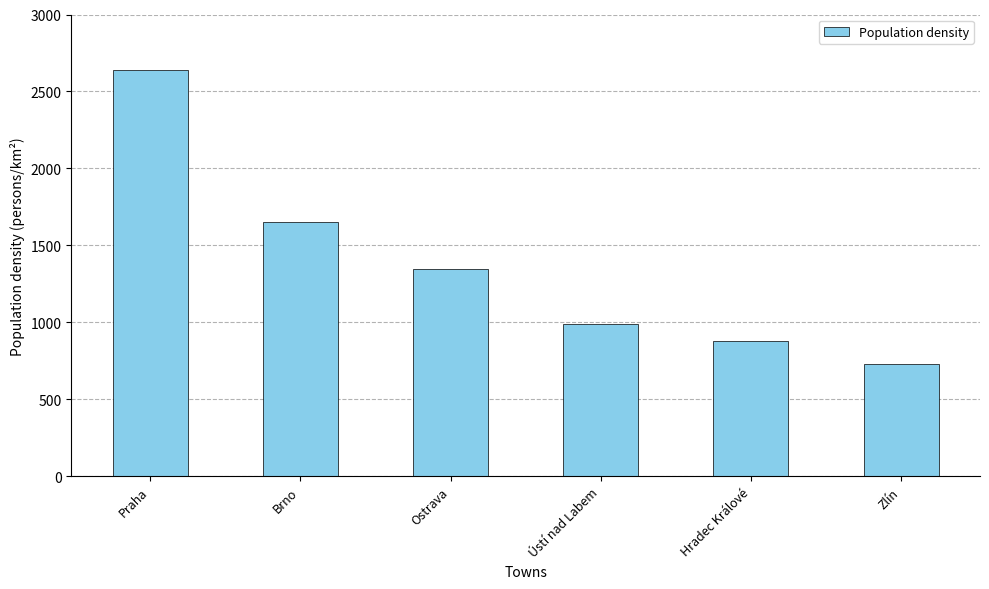

Does the chart contain any negative values?

No